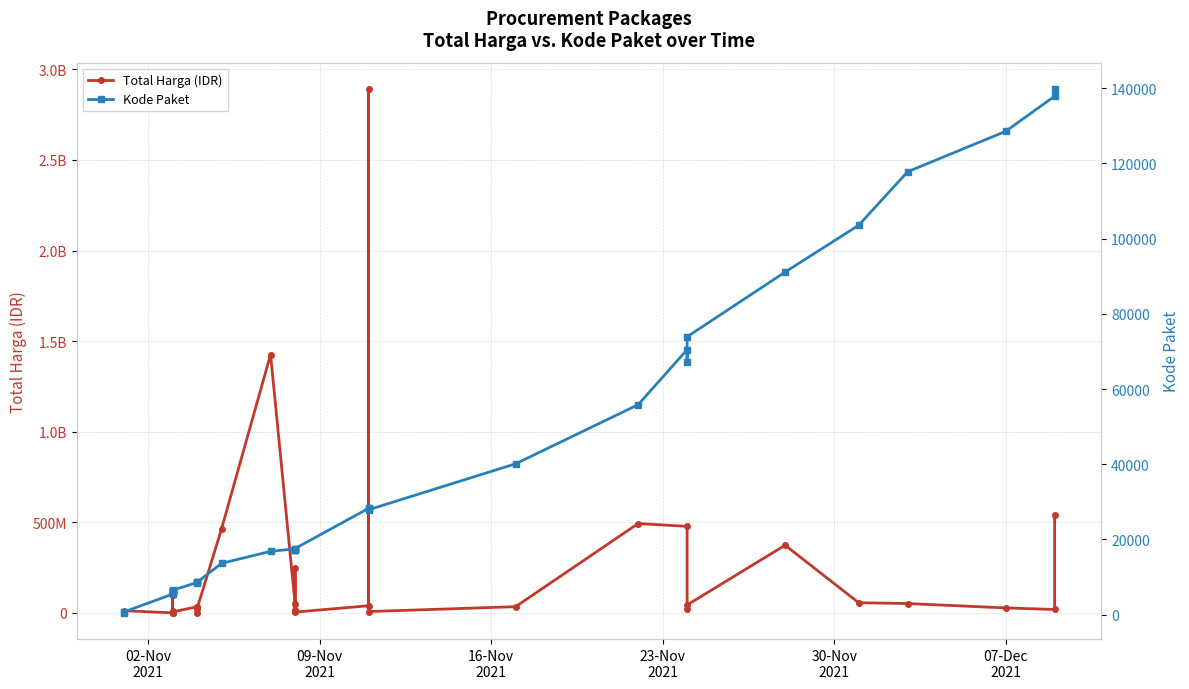

Reading left to right, what are all the values shown in this chart?

Total Harga: 333600	12453900	78000	98772570	2772000	265000	4672200	182000	8742500	5129000	34000000	32441200	577875	23653000	464002100	1425867900	49730040	9180000	15513960	250350000	4350000	39440000	2892122000	7401240	34292000	493000000	477600000	19175000	43859200	373404000	56152800	51601000	27412000	18900000	541071000
Kode Paket: 464	675	5449	5997	6214	6246	6300	6350	6397	6503	8530	8646	8668	8601	13652	16823	17509	17272	17283	17238	17580	28271	28425	27891	40112	55826	70453	67279	73894	91101	103541	117783	128516	137876	139817